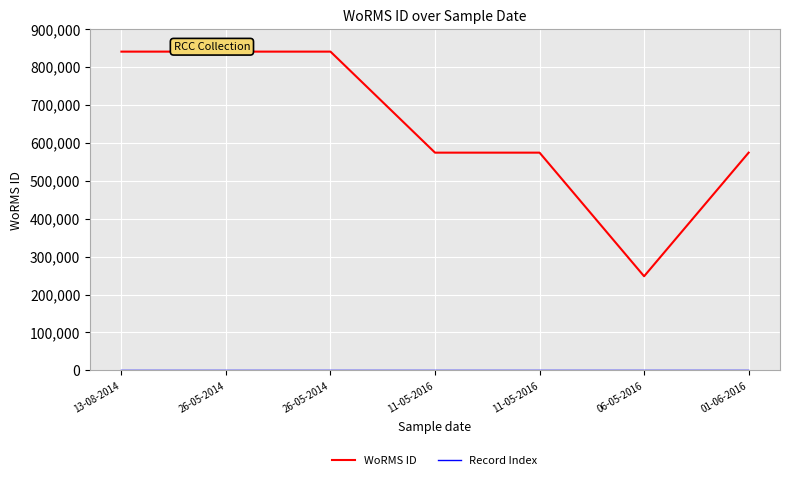

Does the chart have visible grid lines?

Yes